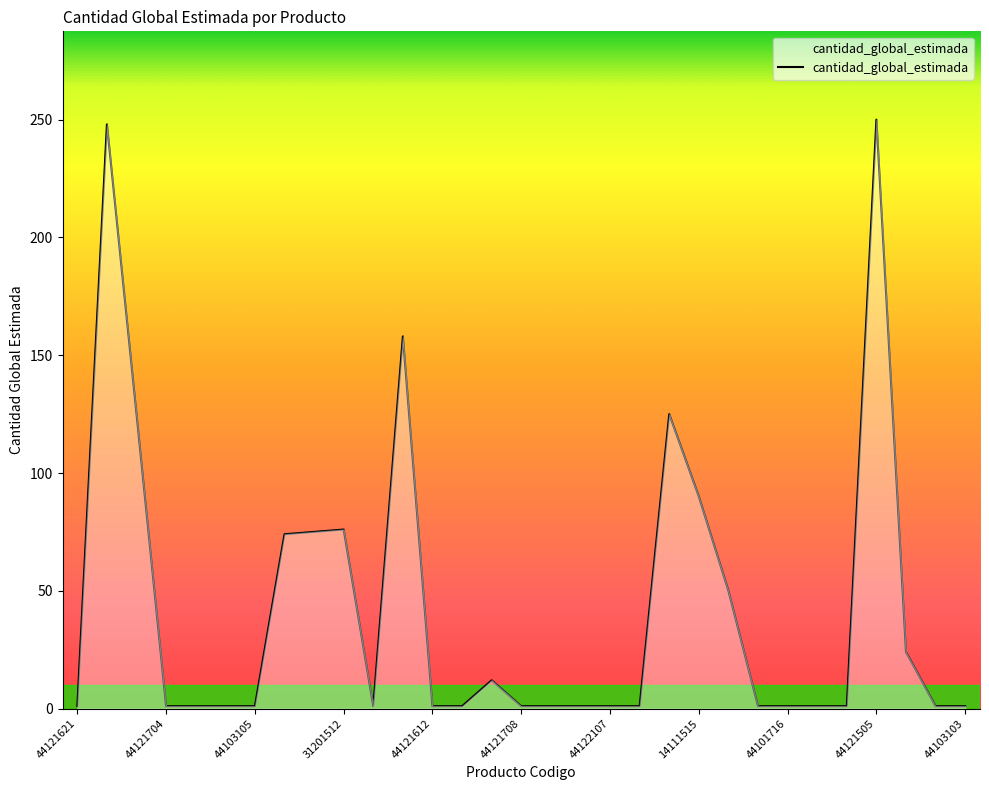

What is the difference between the maximum and minimum values?

249